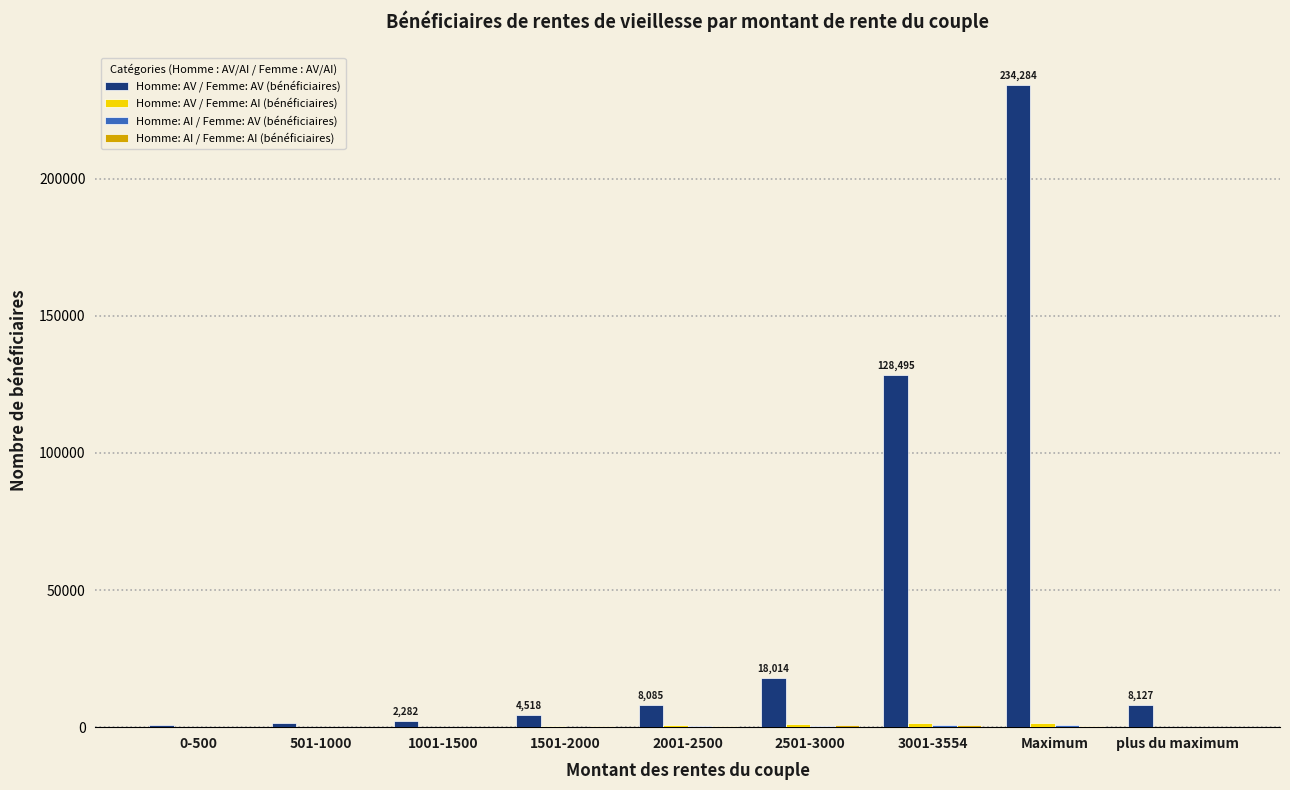

How many groups of bars are there?

9